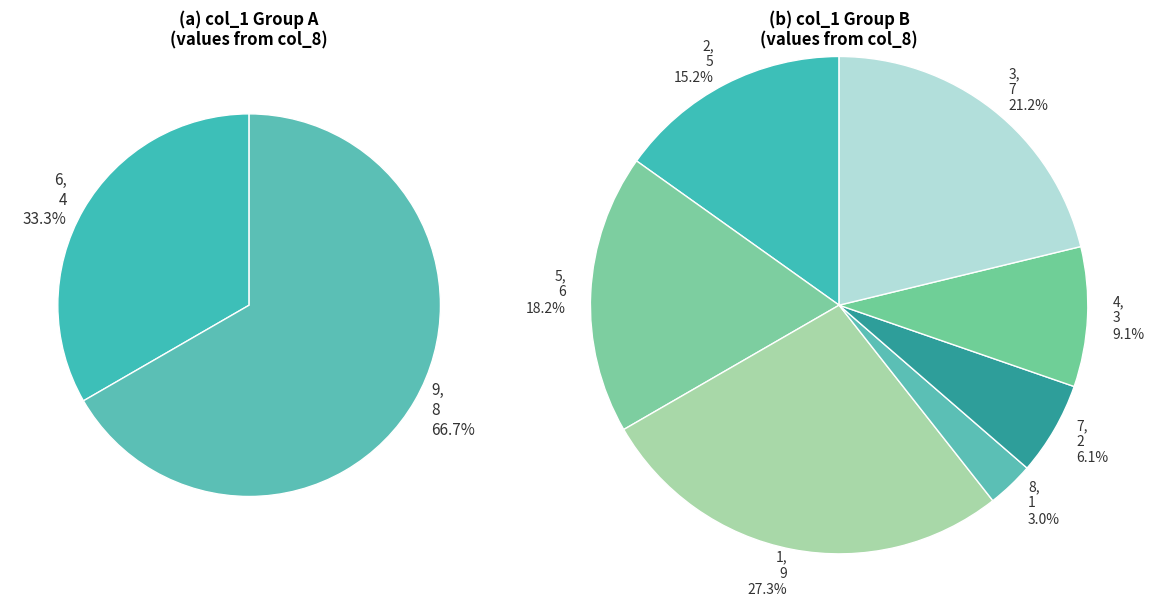

How much of the chart is everything except 2?

88.9%